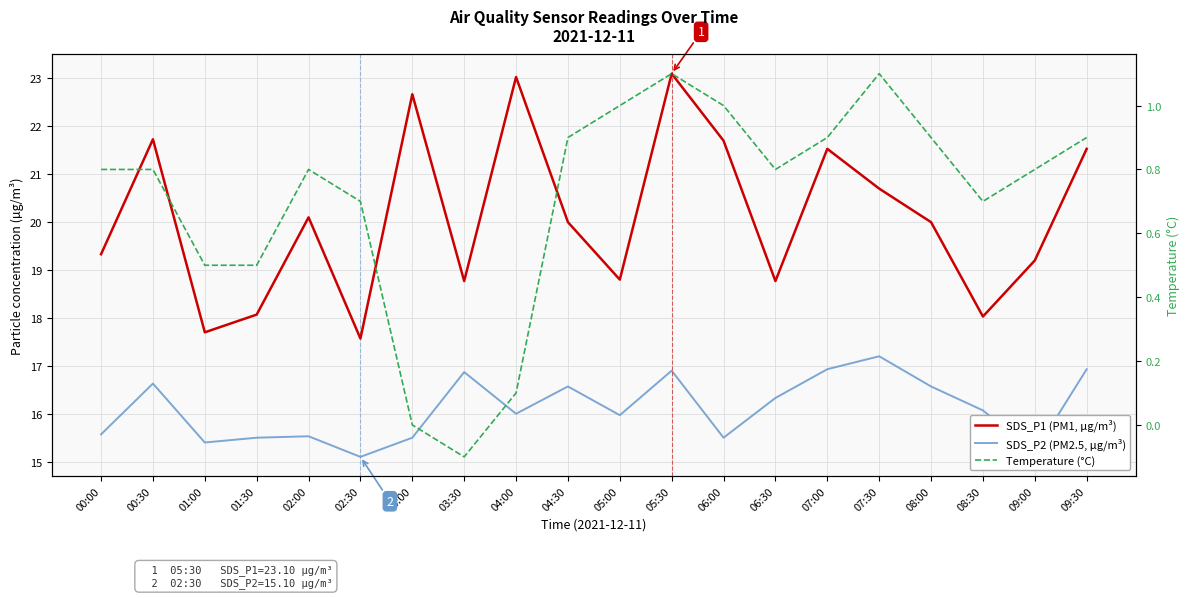

The SDS_P1 (PM1, µg/m³) series shows 18.8 at 05:00. True or false?

True